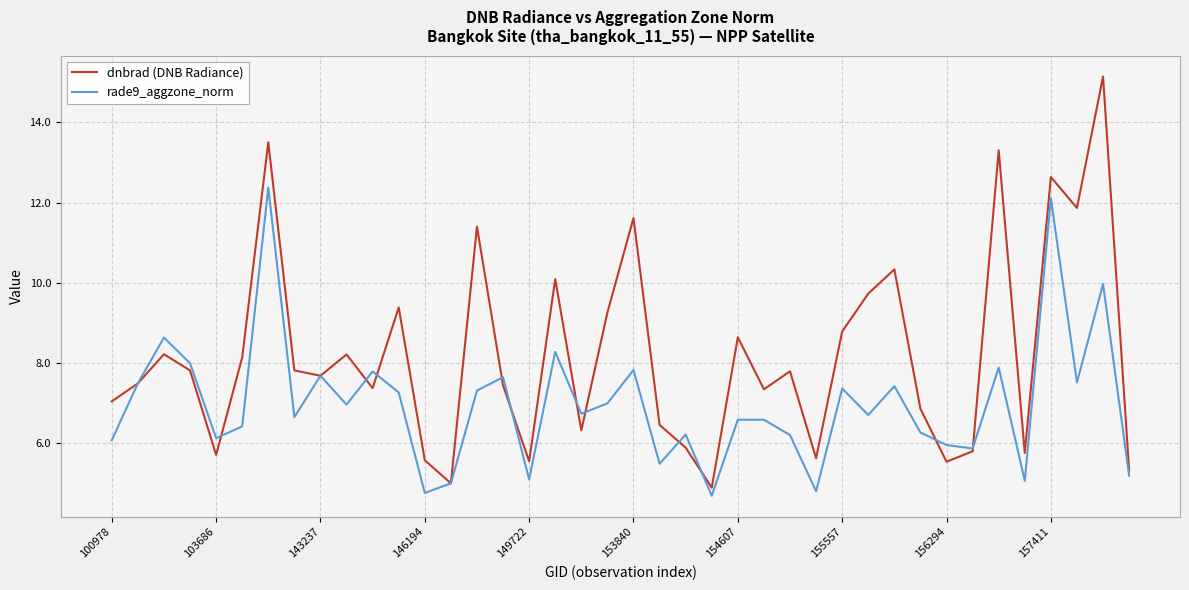

What is the maximum value for dnbrad (DNB Radiance)?

15.1